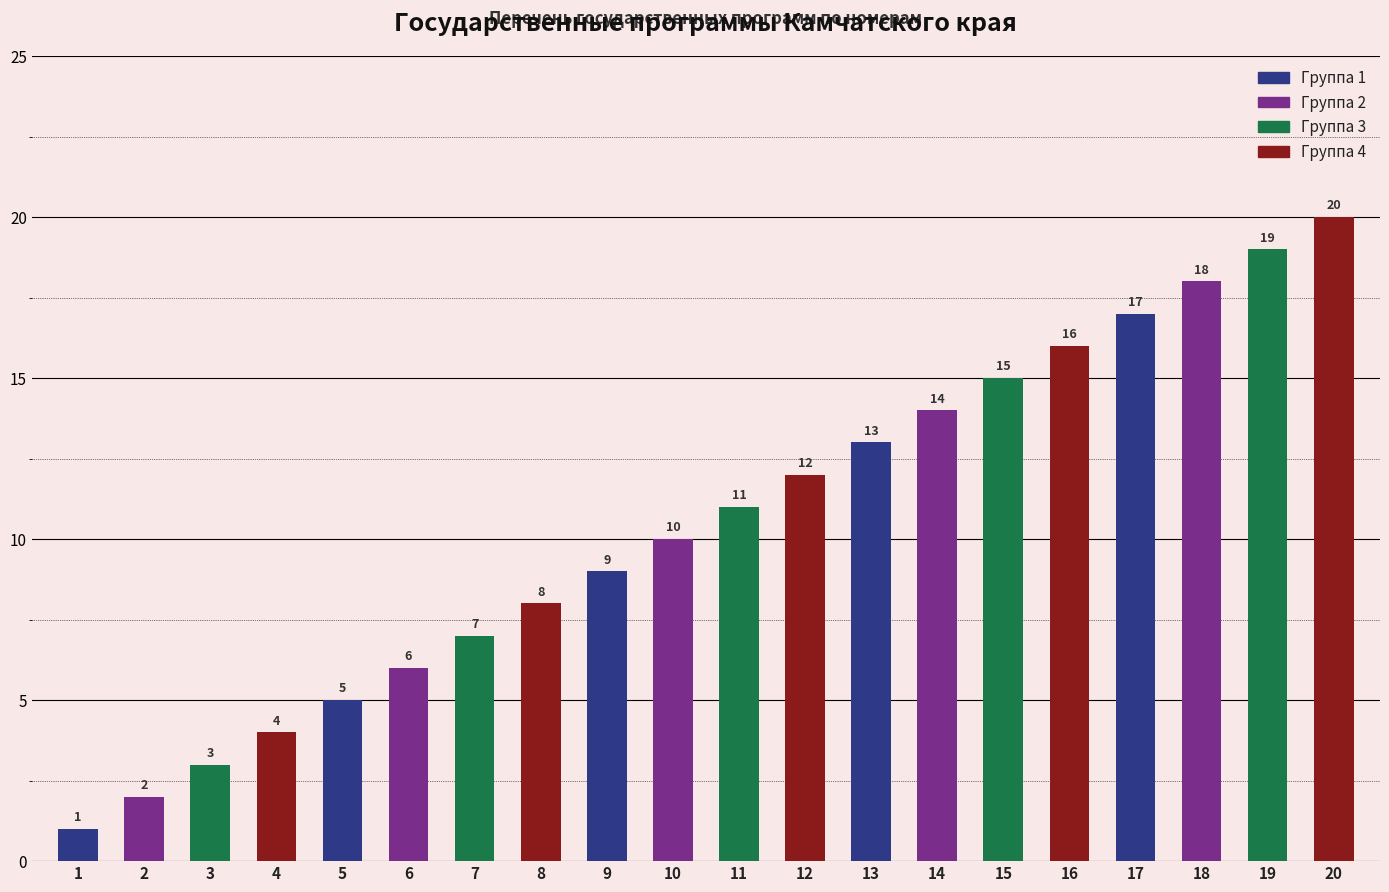

At which label is the value closest to 10?

10